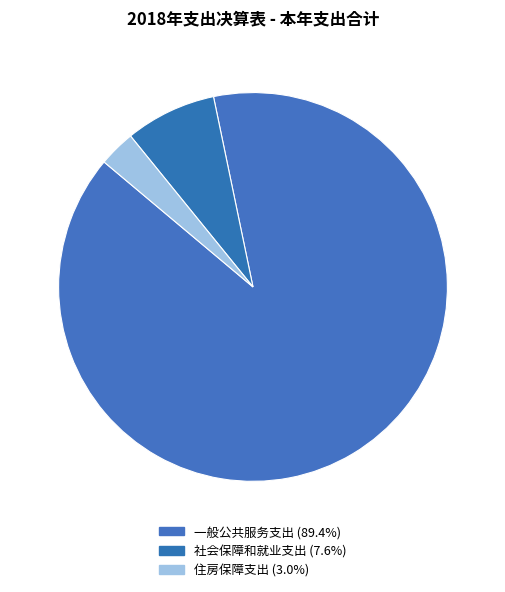

How many segments does this pie chart have?

3